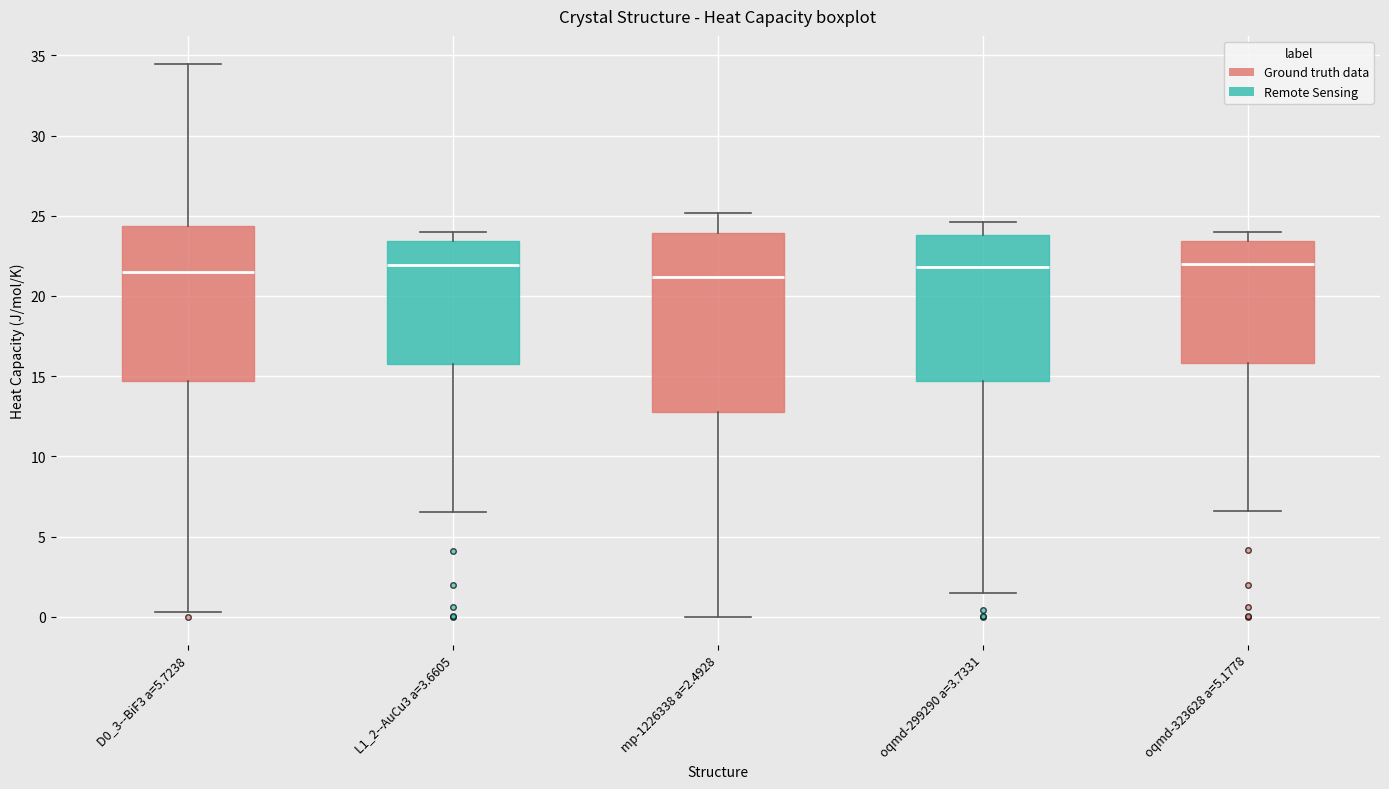

Reading left to right, transcribe this box plot: for each box, give where its median line is, the range the box spans, and where its two whiskers end, as read against the y-axis. The values are not printed on the chart, so give them approximately, as read against the axis.

D0_3--BiF3 a=5.7238: median 21.5, box 14.5 to 24.5, whiskers 0.5 to 34.5
L1_2--AuCu3 a=3.6605: median 22.0, box 16.0 to 23.5, whiskers 6.5 to 24.0
mp-1226338 a=2.4928: median 21.0, box 13.0 to 24.0, whiskers 0.0 to 25.0
oqmd-299290 a=3.7331: median 22.0, box 14.5 to 24.0, whiskers 1.5 to 24.5
oqmd-323628 a=5.1778: median 22.0, box 16.0 to 23.5, whiskers 6.5 to 24.0